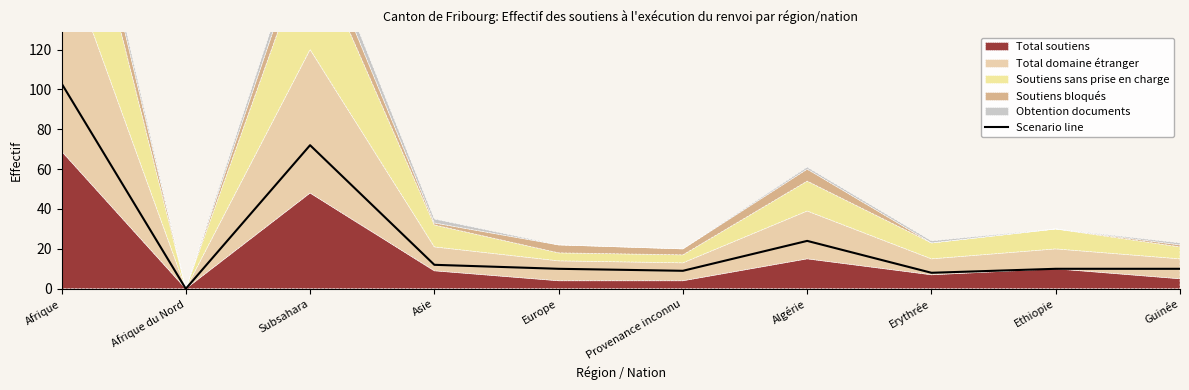

How many interior local peaks (higher than both neighbors) does the data have?

2